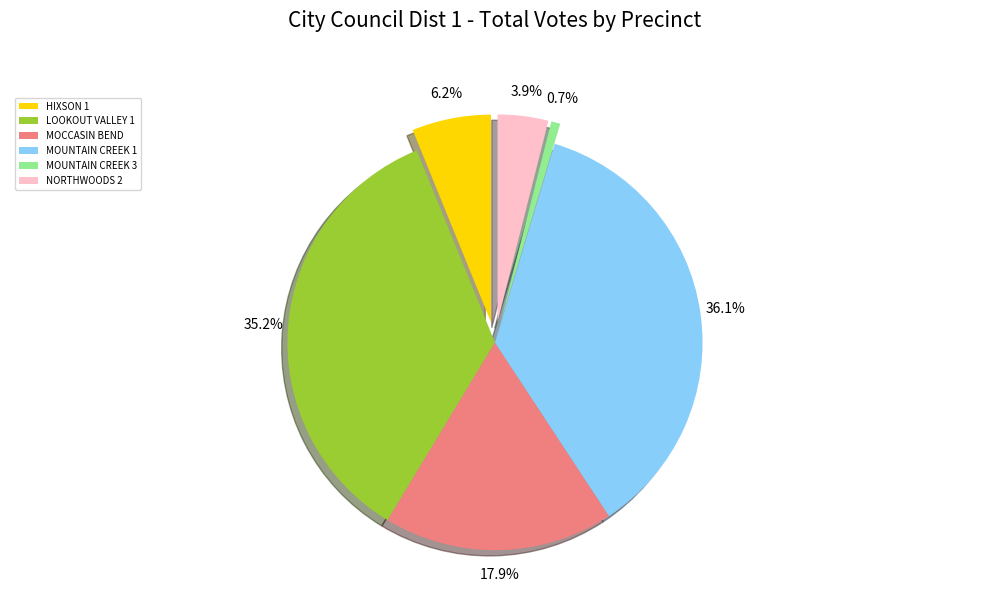

True or false: HIXSON 1 accounts for 6% of the total.

True